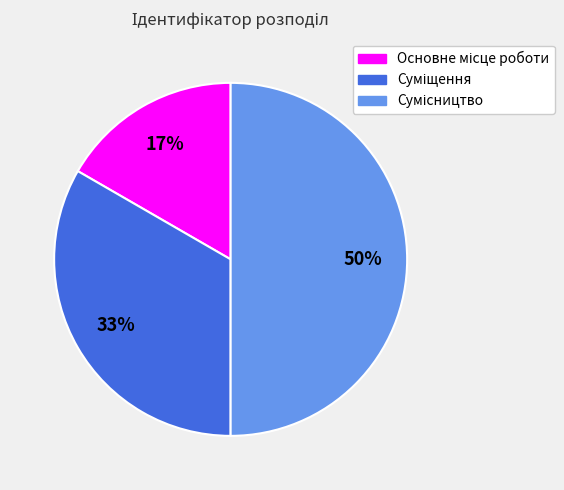

To the nearest percent, what is the difference between the largest and smallest slice percentages?

33%